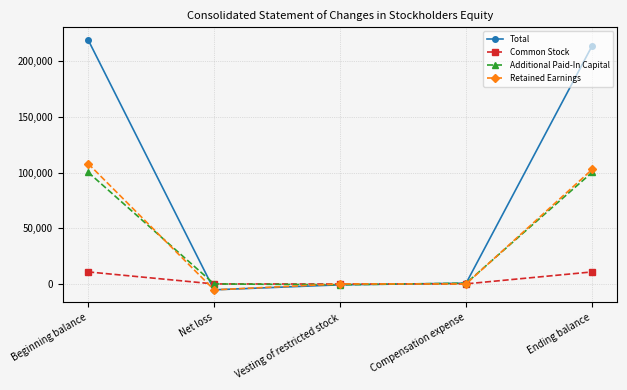

Which series has the largest total across all categories?

Total